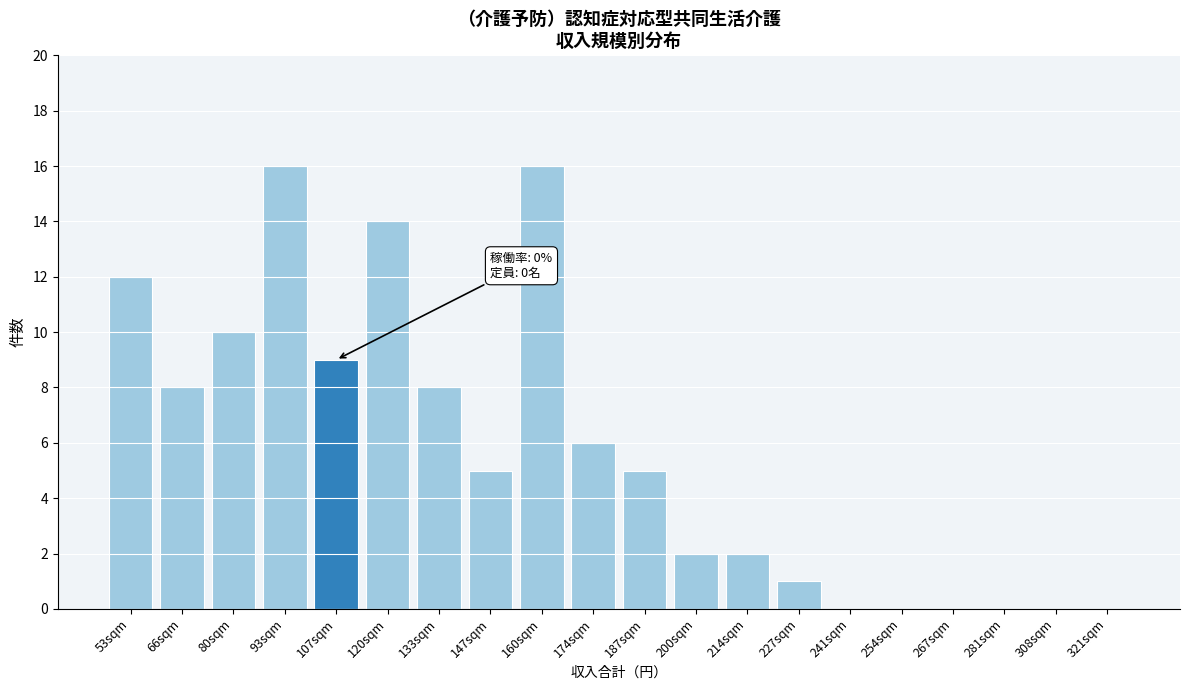

Reading left to right, extract all data points from this chart.

53sqm=12	66sqm=8	80sqm=10	93sqm=16	107sqm=9	120sqm=14	133sqm=8	147sqm=5	160sqm=16	174sqm=6	187sqm=5	200sqm=2	214sqm=2	227sqm=1	241sqm=0	254sqm=0	267sqm=0	281sqm=0	308sqm=0	321sqm=0